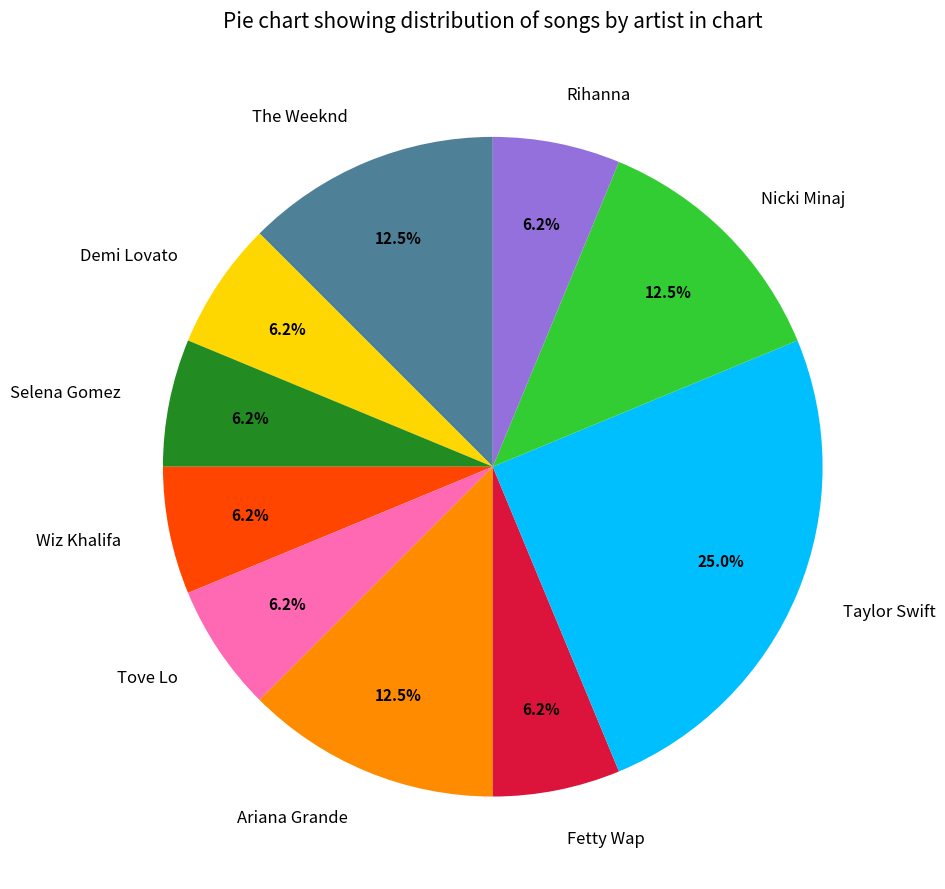

How many slices are in this pie chart?

10